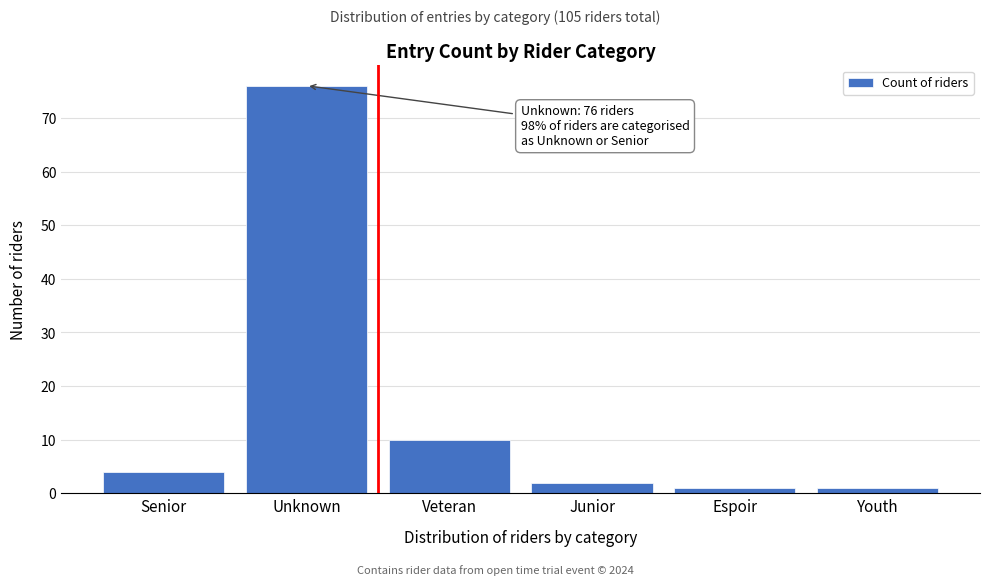

Reading right to left, extract all data points from this chart.

1	1	2	10	76	4